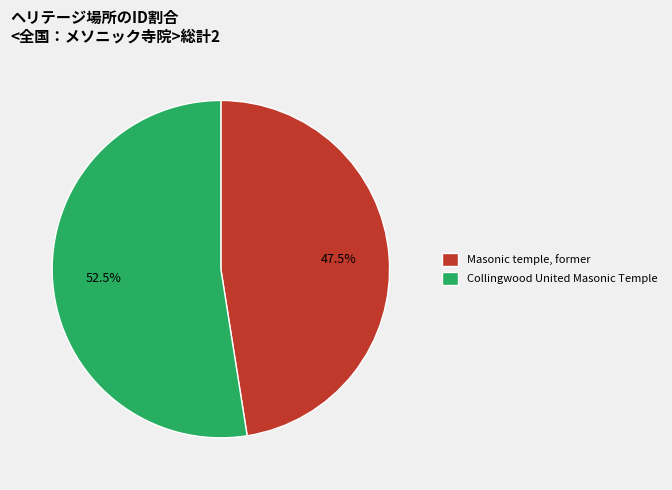

What is the smallest slice in the pie chart?

Masonic temple, former